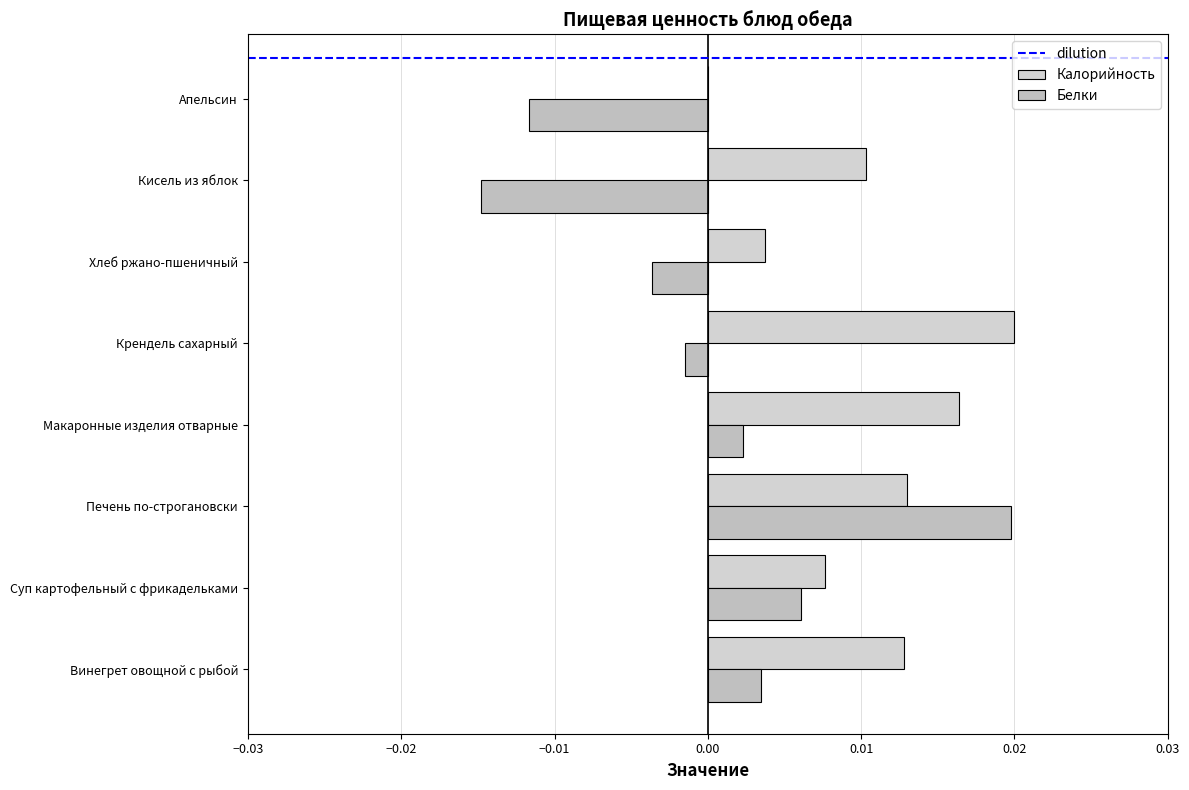

Is the value of Белки at Кисель из яблок greater than the value of Калорийность at Суп картофельный с фрикадельками?

No